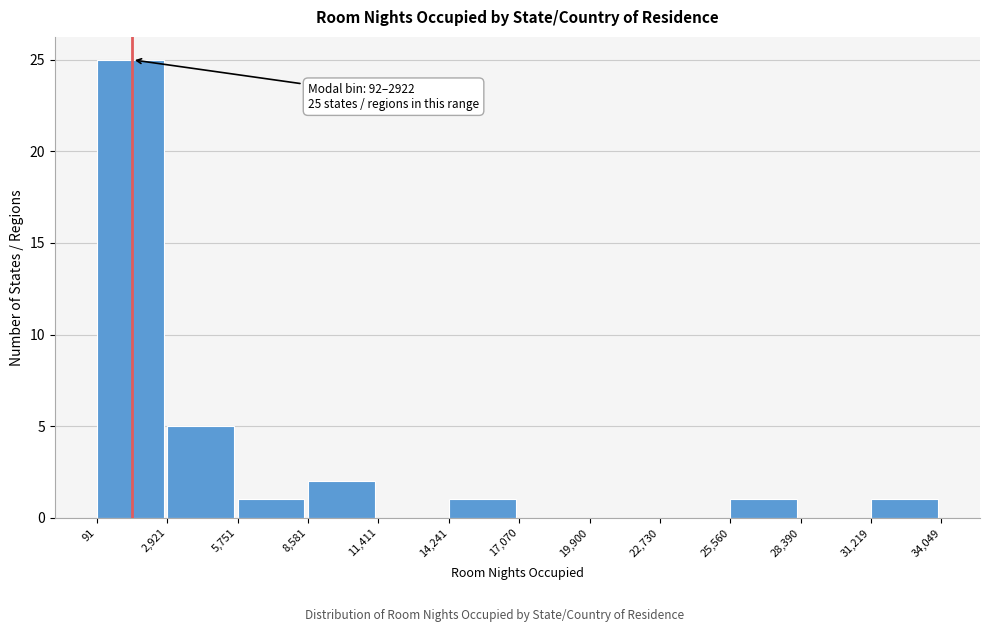

Over which range of the x-axis is the bar tallest?

91 to 2,921